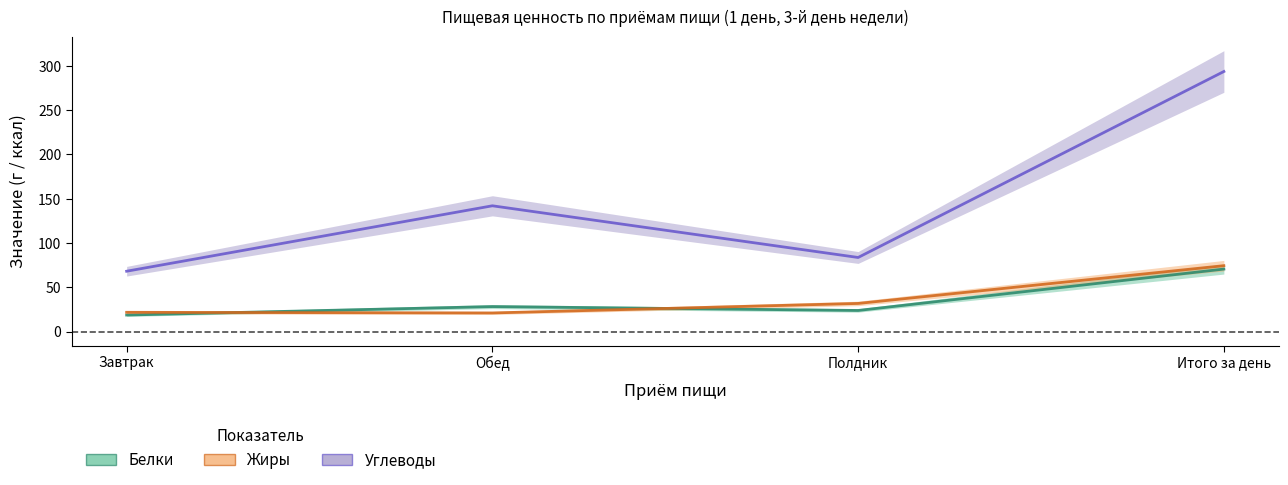

Reading right to left, extract all data points from this chart.

Белки: 70.5	23.8	28.1	18.6
Жиры: 74.3	31.7	20.9	21.7
Углеводы: 293.5	83.5	141.9	68.0